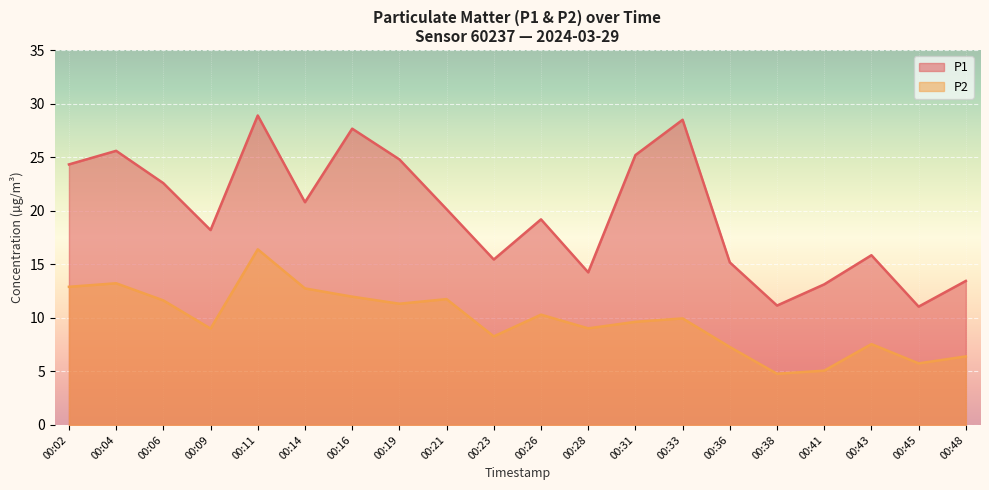

At which category is the sum across all series the highest?

00:11